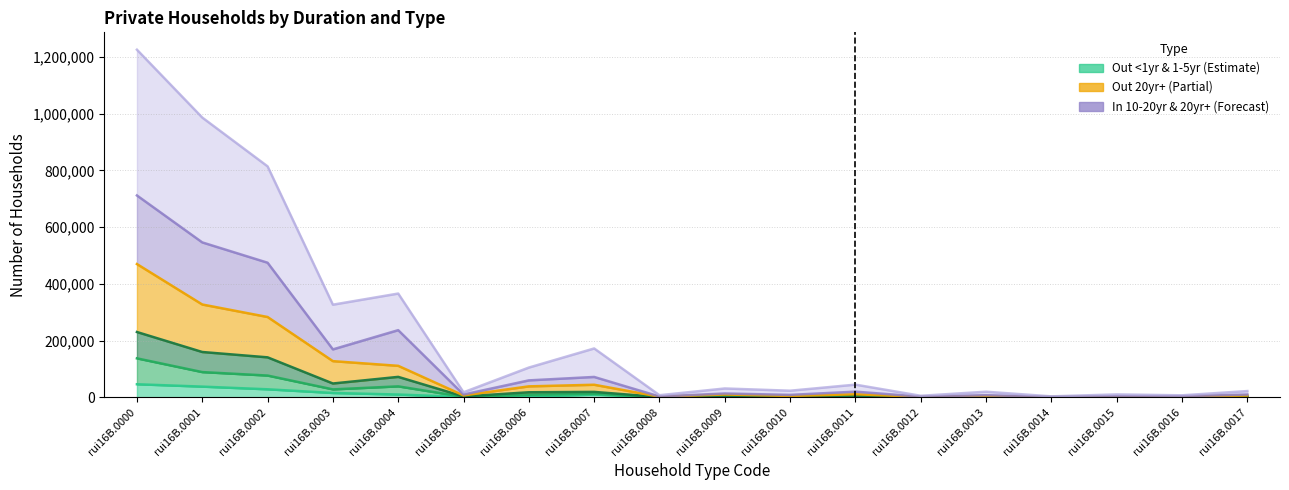

Is the value of col_15 (out 10-20yr) at rui16B.0009 greater than the value of col_13 (out 1-5yr) at rui16B.0000?

No